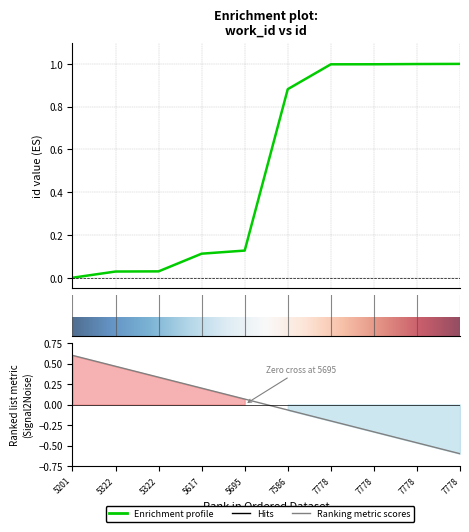

Count the number of data series in this chart.

1